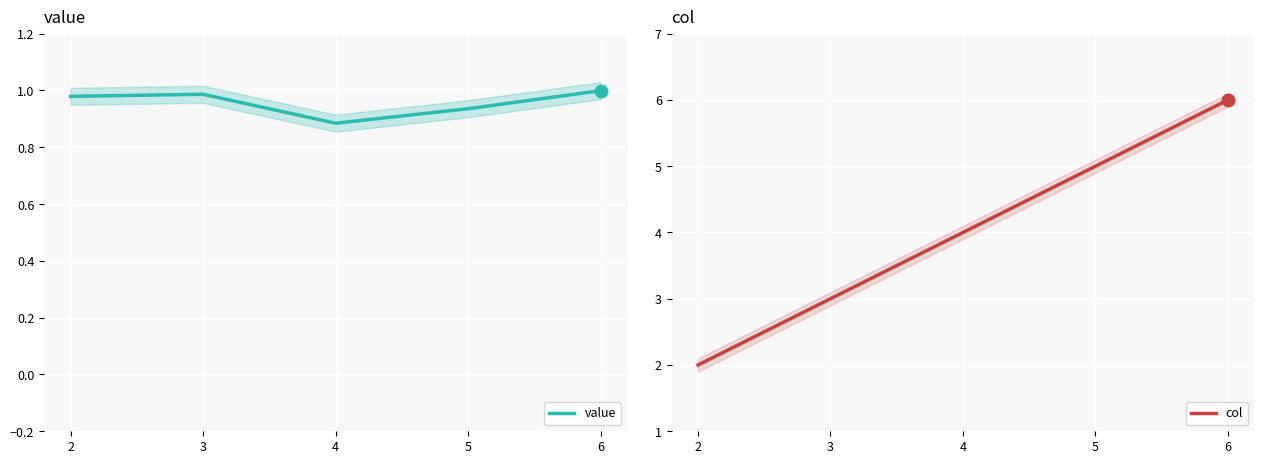

Rank the series by their average value, from highest to lowest.

col, value